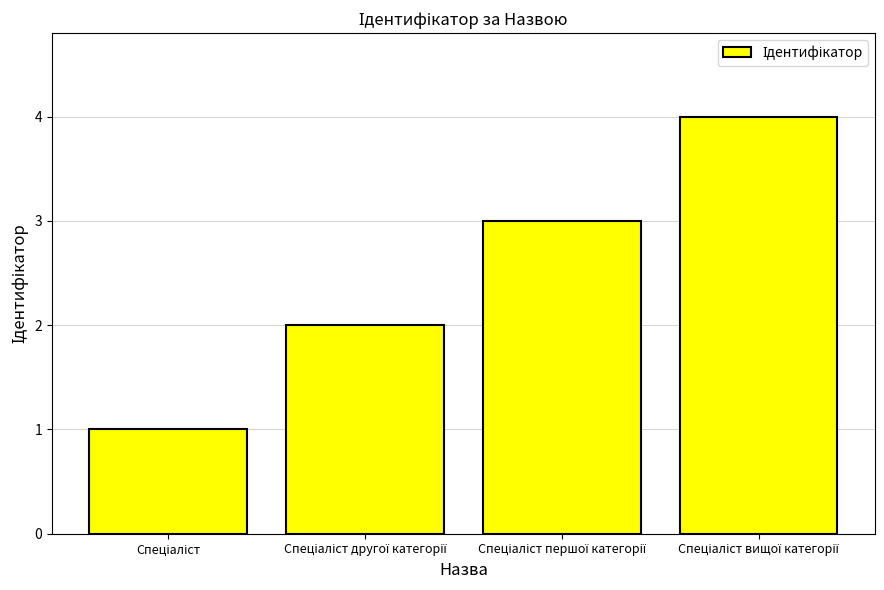

What is the sum of all values?

10